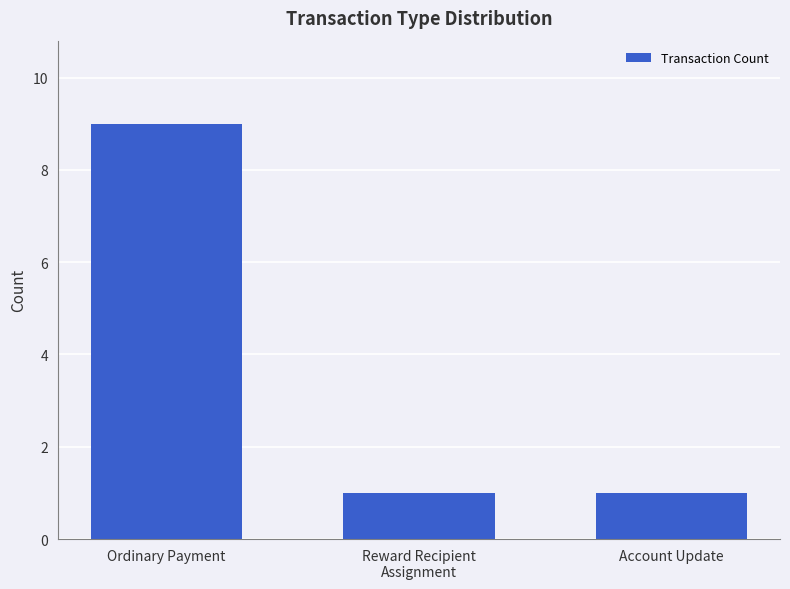

The chart shows a value of 14 at Ordinary Payment. True or false?

False